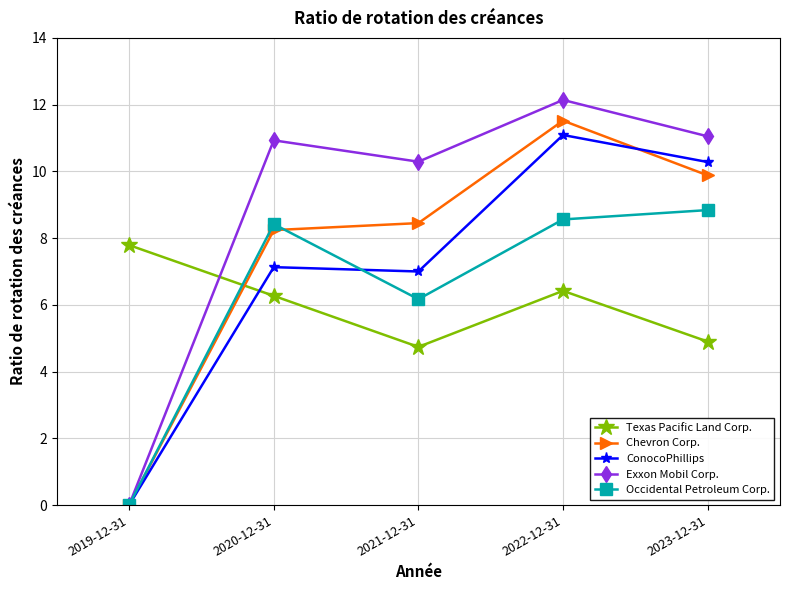

Does the chart display data point markers on the line(s)?

Yes